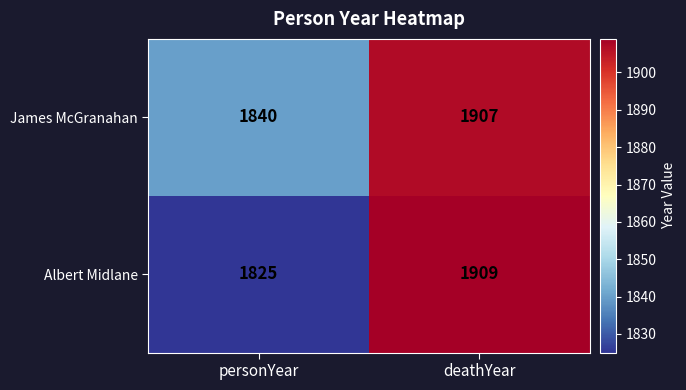

Which series has the largest range (max minus min)?

Albert Midlane